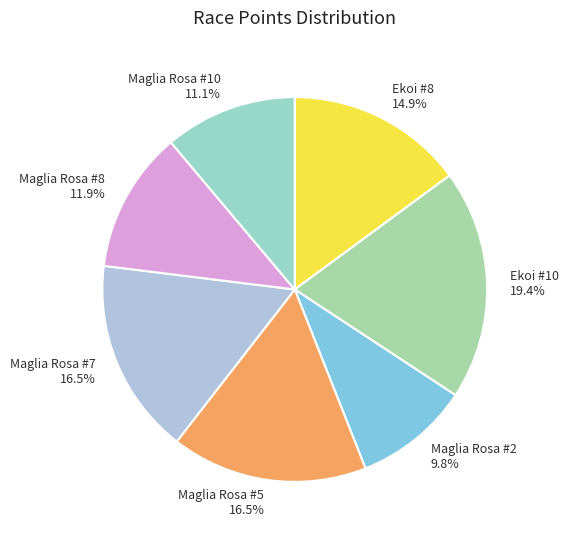

What is the ratio of the value at Ekoi #8 to the value at Maglia Rosa #7?

0.9